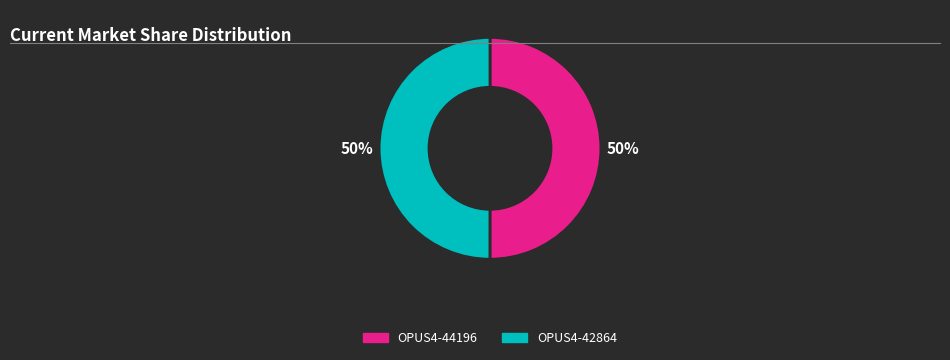

To the nearest percent, what percentage of the pie is OPUS4-44196?

50%